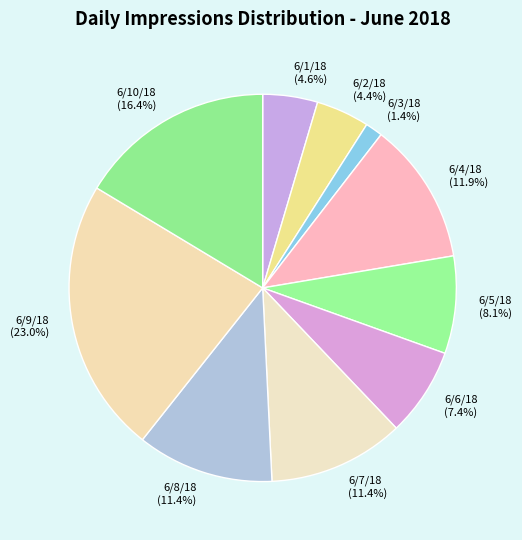

What is the total percentage of 6/8/18 and 6/4/18?

23.3%